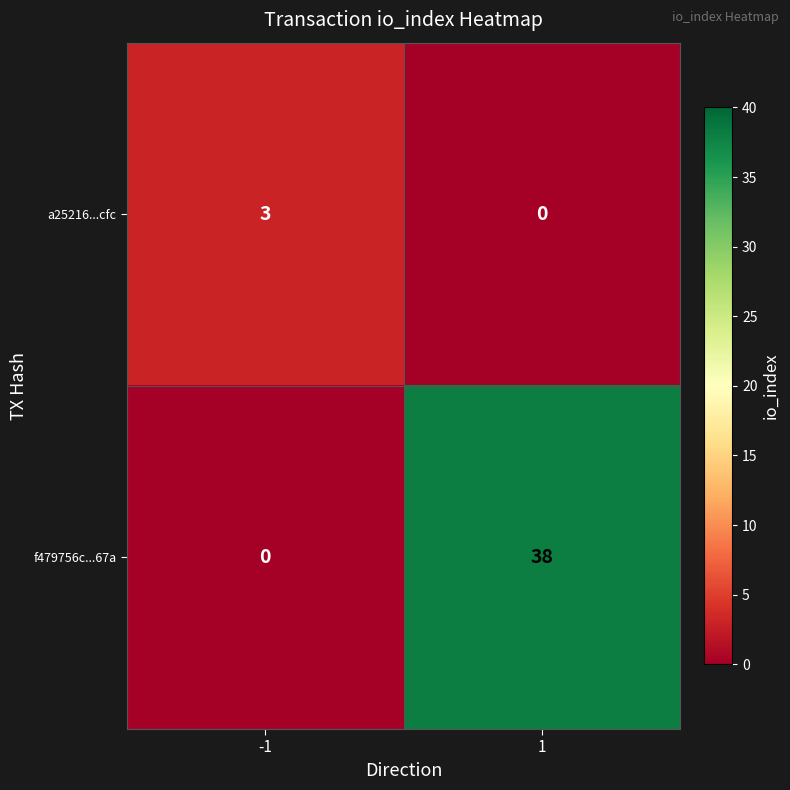

The value of a25216...cfc at -1 is 5. True or false?

False